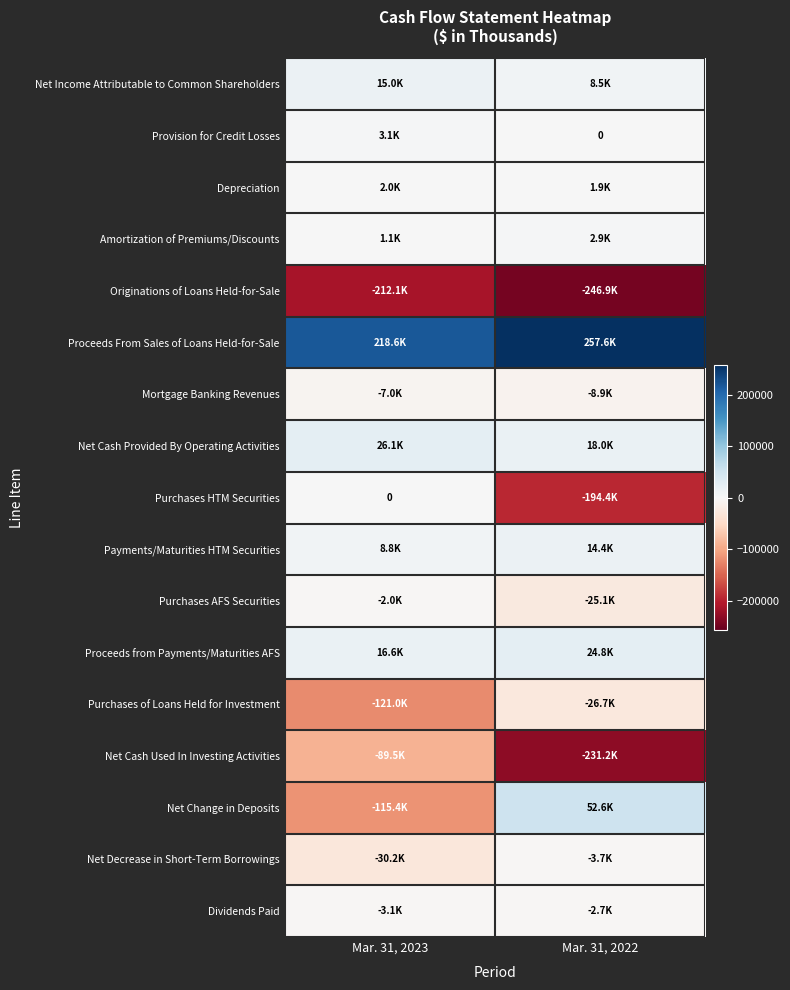

List the series in order of their peak value, highest first.

Proceeds From Sales of Loans Held-for-Sale, Net Change in Deposits, Net Cash Provided By Operating Activities, Proceeds from Payments/Maturities AFS, Net Income Attributable to Common Shareholders, Payments/Maturities HTM Securities, Provision for Credit Losses, Amortization of Premiums/Discounts, Depreciation, Purchases HTM Securities, Purchases AFS Securities, Dividends Paid, Net Decrease in Short-Term Borrowings, Mortgage Banking Revenues, Purchases of Loans Held for Investment, Net Cash Used In Investing Activities, Originations of Loans Held-for-Sale